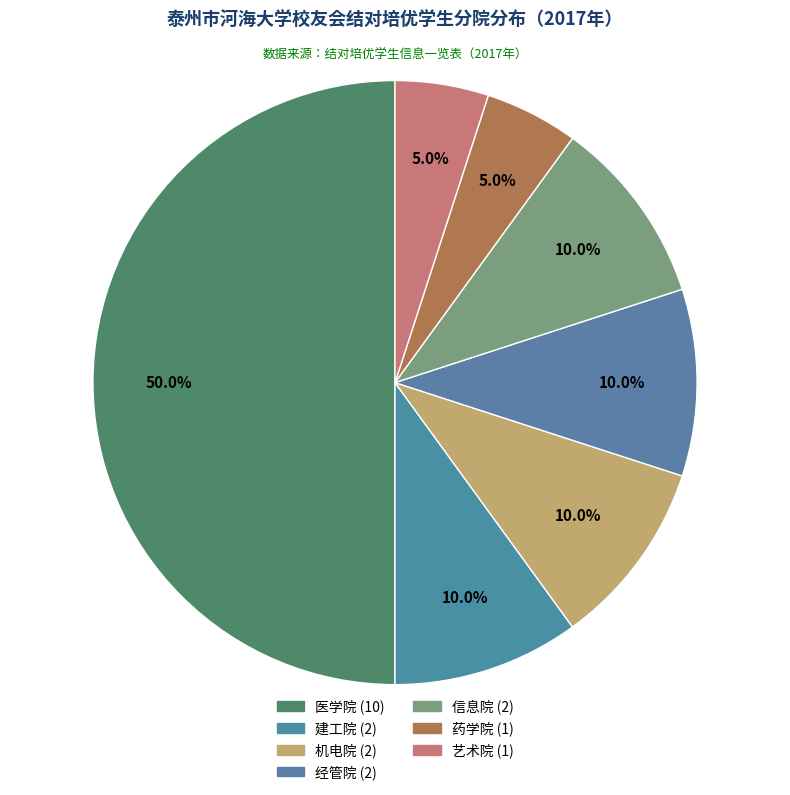

Count the number of slices in the pie.

7